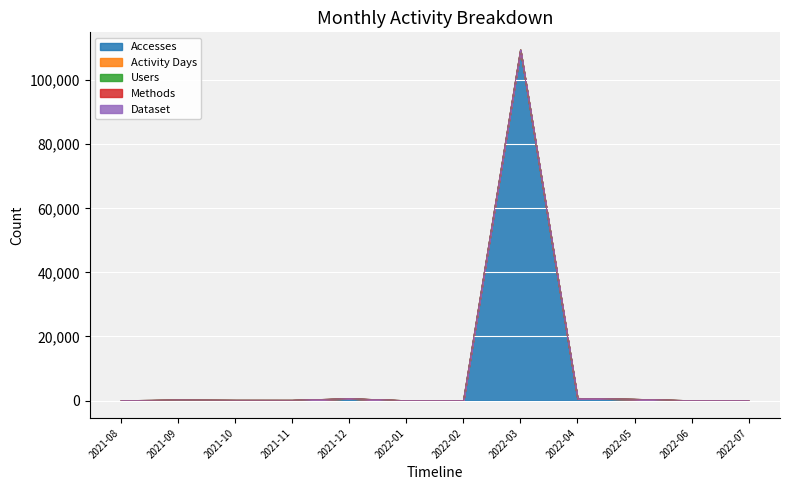

List the series in order of their peak value, lowest first.

Dataset, Methods, Users, Activity Days, Accesses